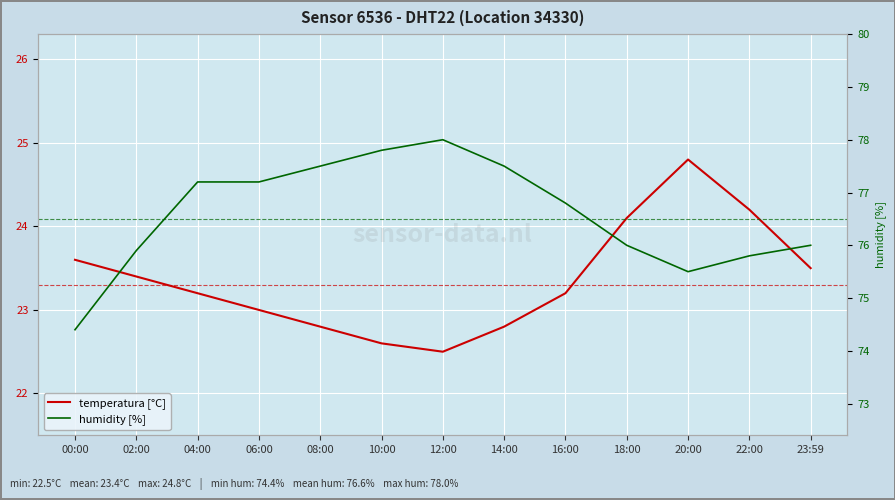

Does the chart display data point markers on the line(s)?

No